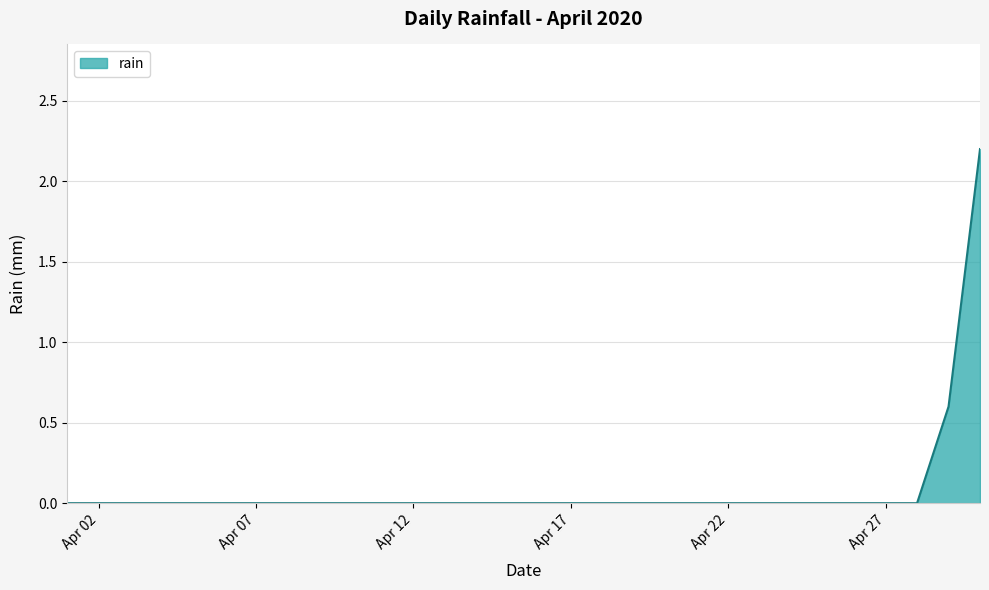

What is the greatest value displayed?

2.2